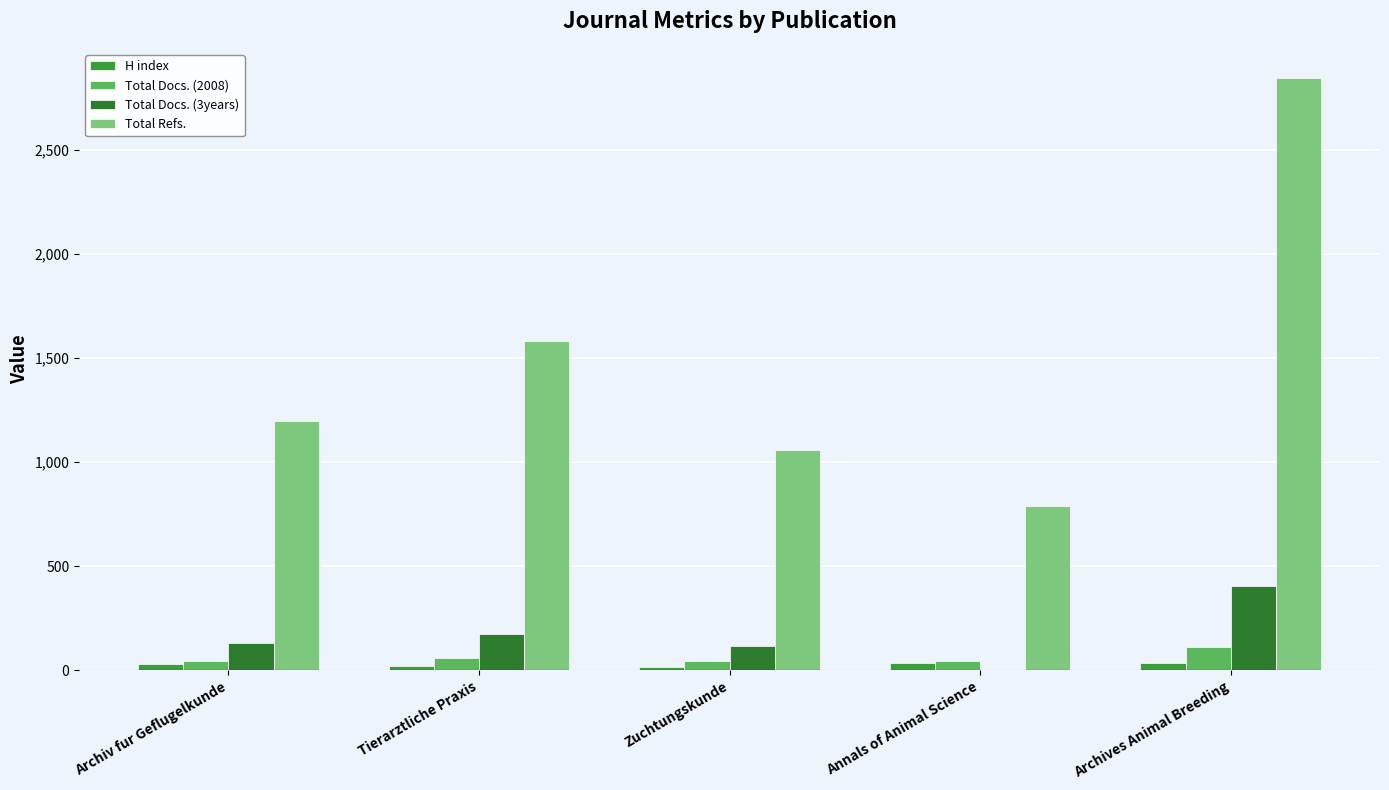

Which series changed the most between Zuchtungskunde and Archives Animal Breeding?

Total Refs.